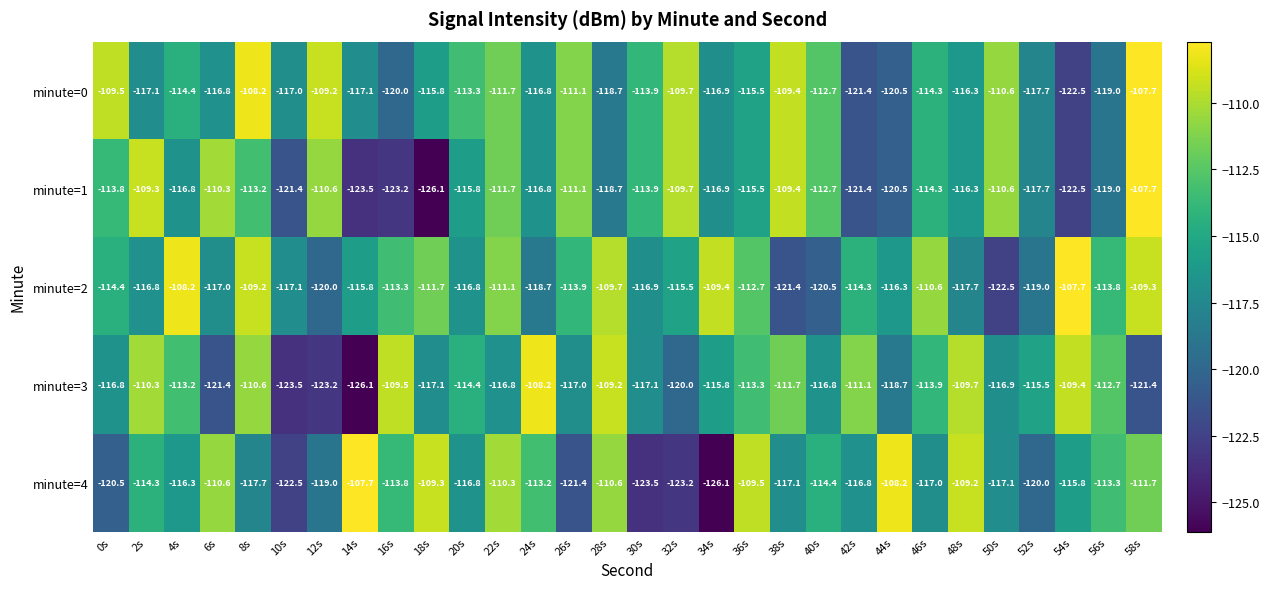

What is the total value across all series at 26s?

-574.5